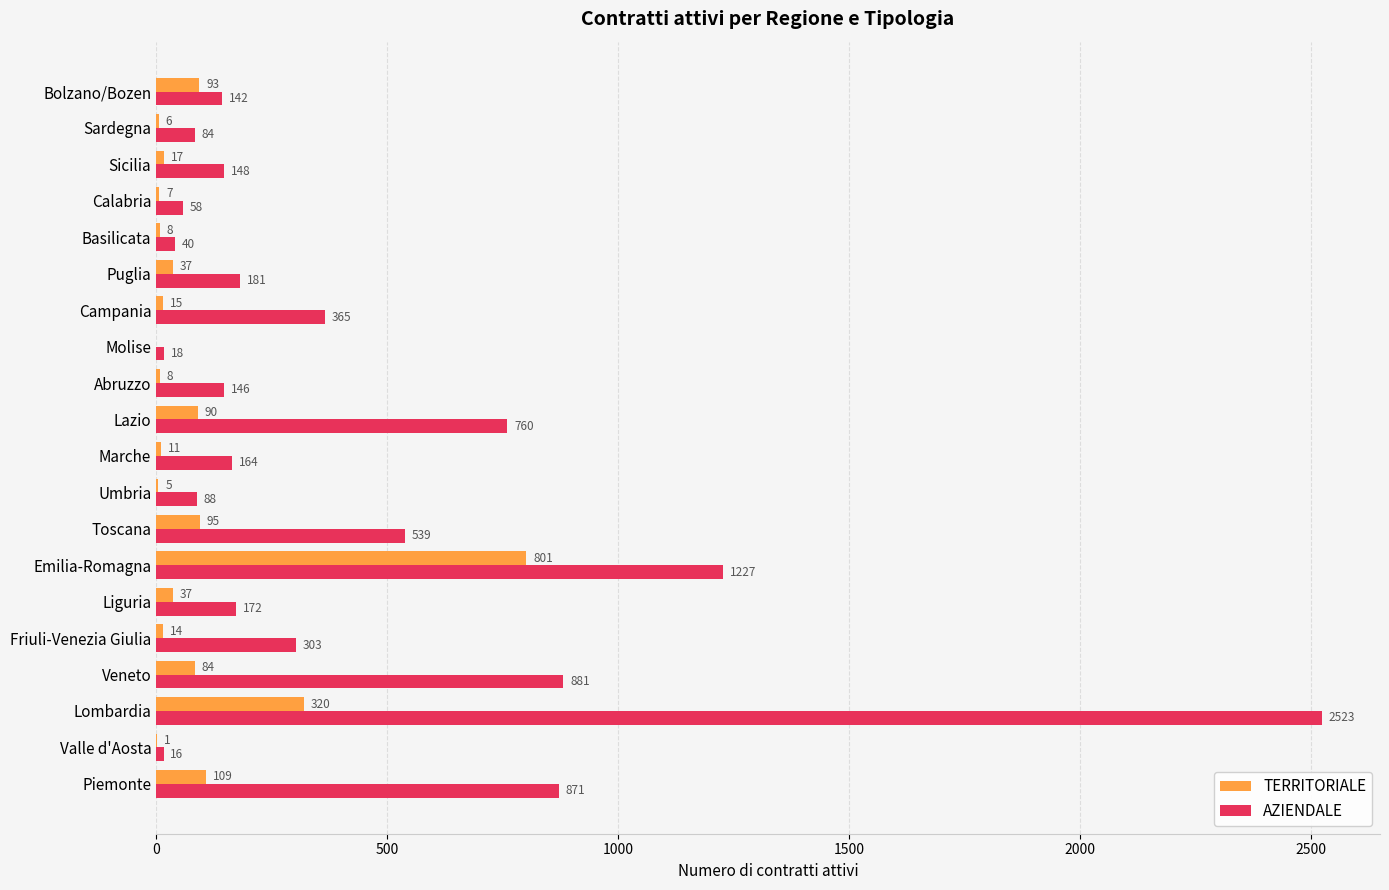

What is the sum of the TERRITORIALE values at Friuli-Venezia Giulia and Umbria?

19